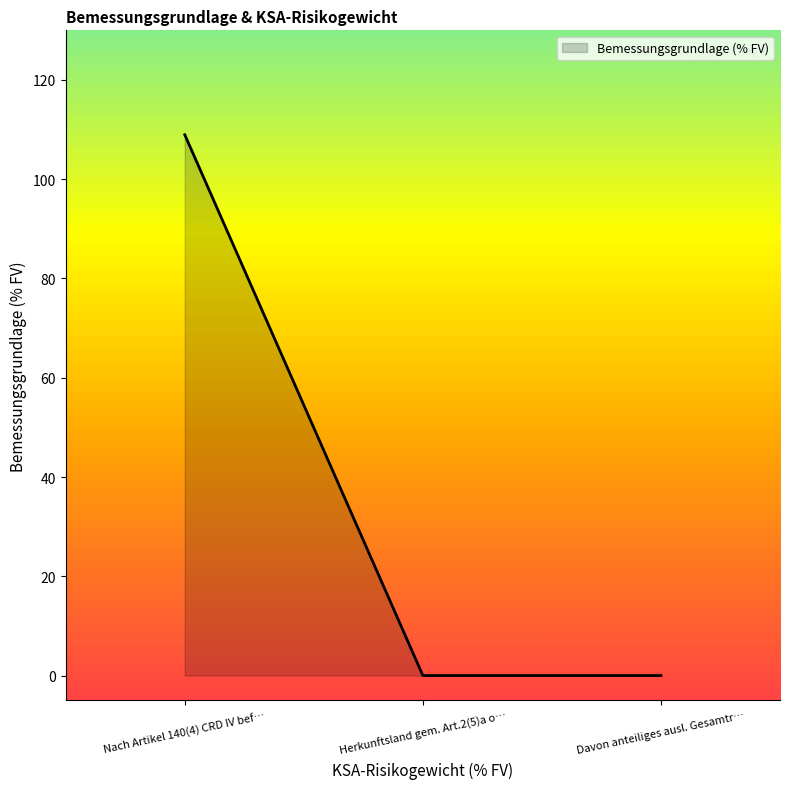

What is the difference between the maximum and minimum values?

109.0